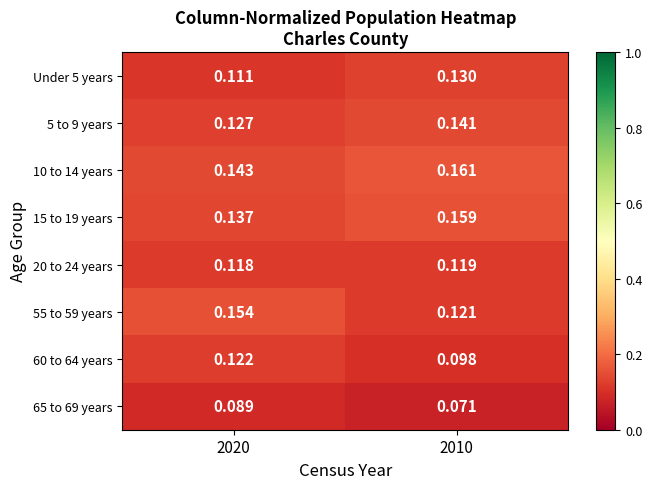

Rank the series by their maximum value, from highest to lowest.

10 to 14 years, 15 to 19 years, 55 to 59 years, 5 to 9 years, Under 5 years, 60 to 64 years, 20 to 24 years, 65 to 69 years